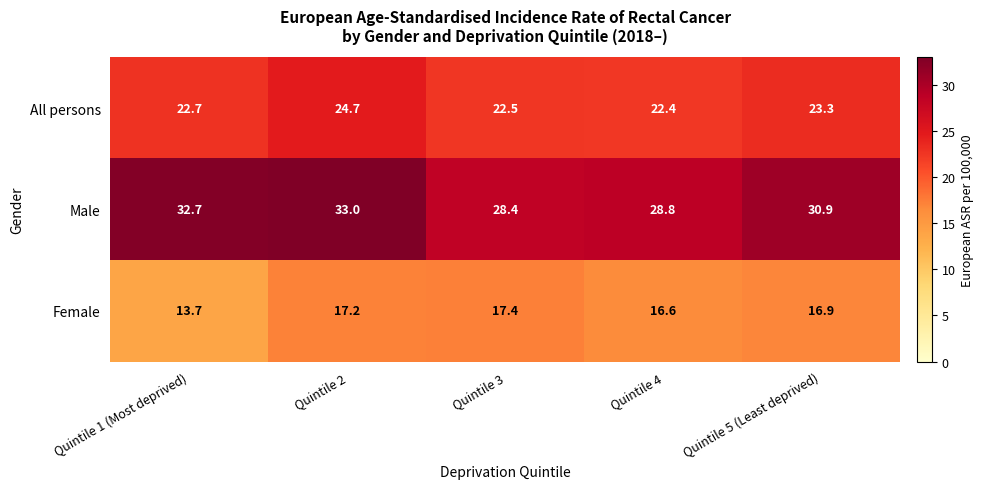

What is the difference between the All persons values at Quintile 1 (Most deprived) and Quintile 4?

0.3